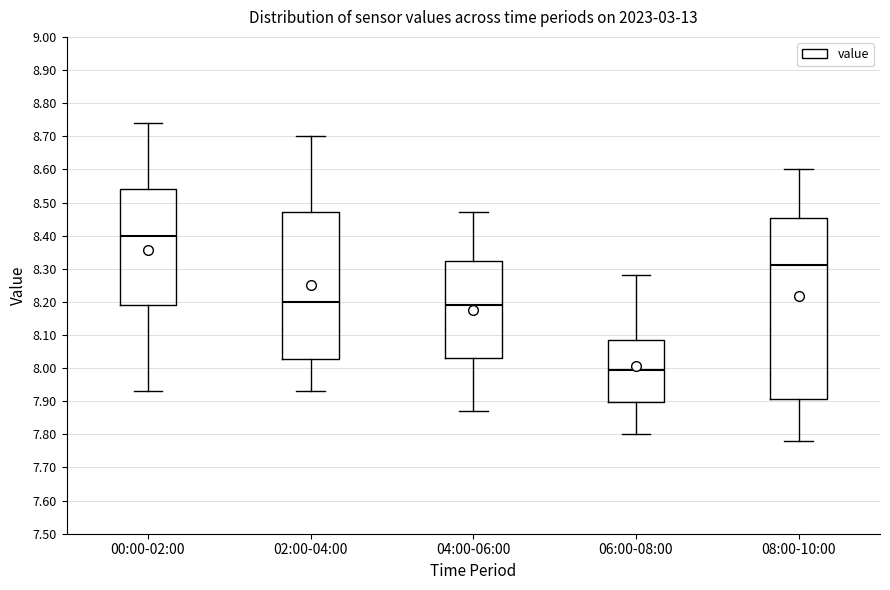

Where is the upper edge of the box for 06:00-08:00 on the y-axis? The values are not printed on the chart, so give them approximately, as read against the axis.

8.09